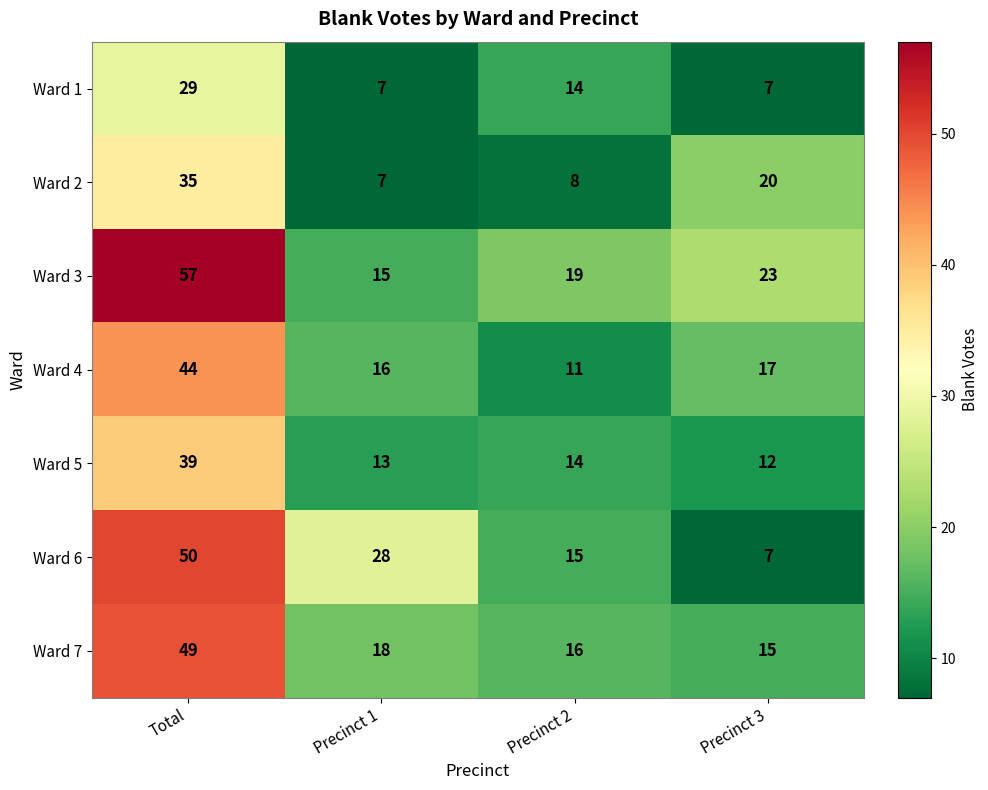

What is the sum of all Ward 2 values?

70